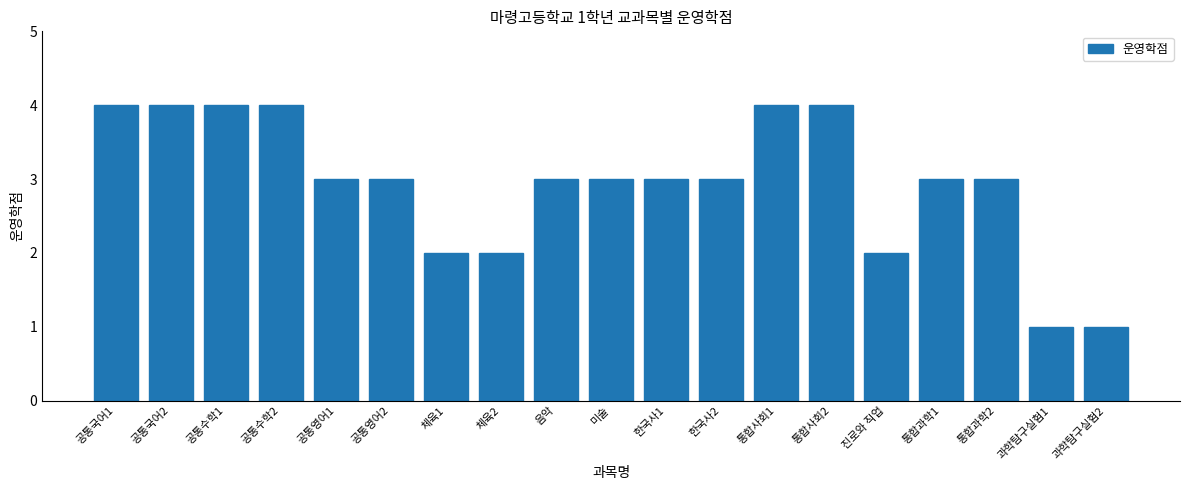

What is the change in value from 공통수학2 to 과학탐구실험2?

-3